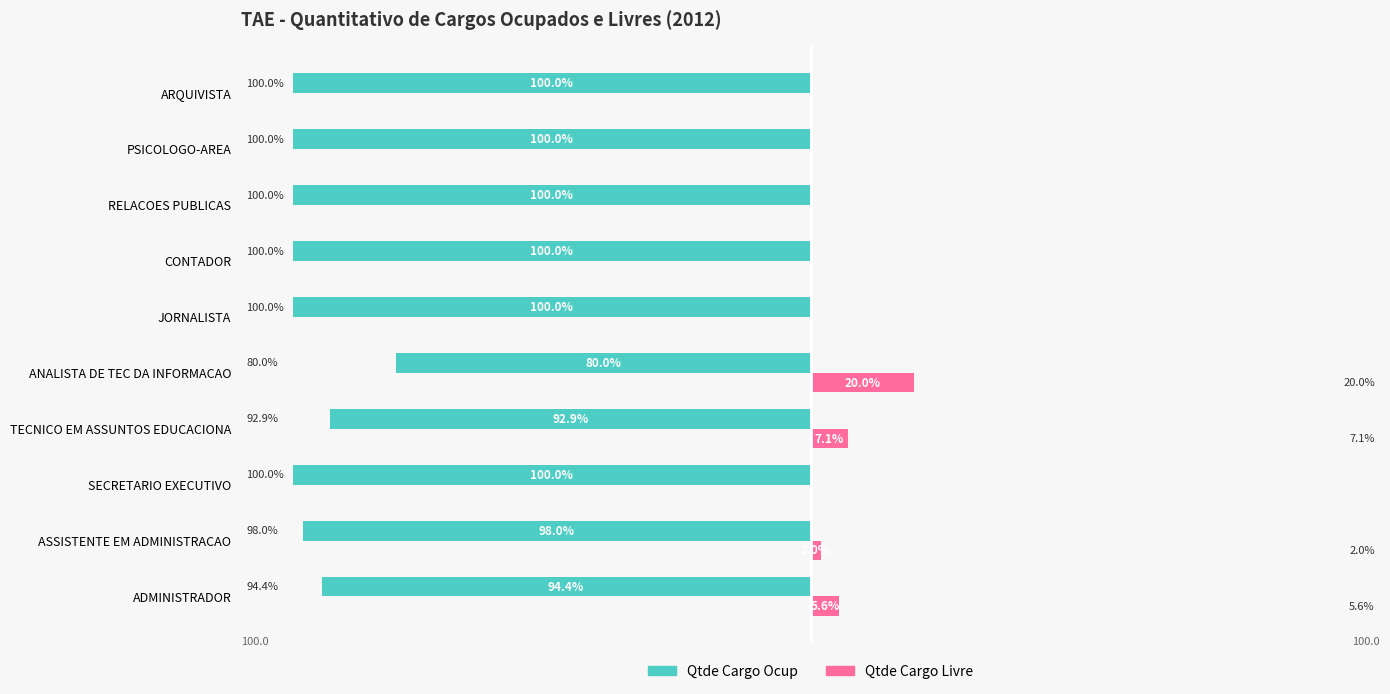

What are all the series names shown in the legend?

Qtde Cargo Ocup, Qtde Cargo Livre